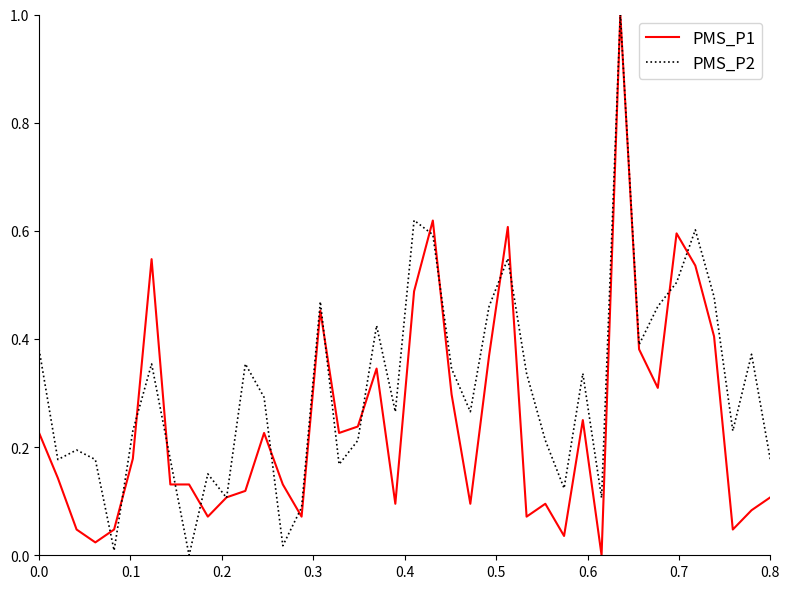

Is this an area chart (filled region under the line)?

No